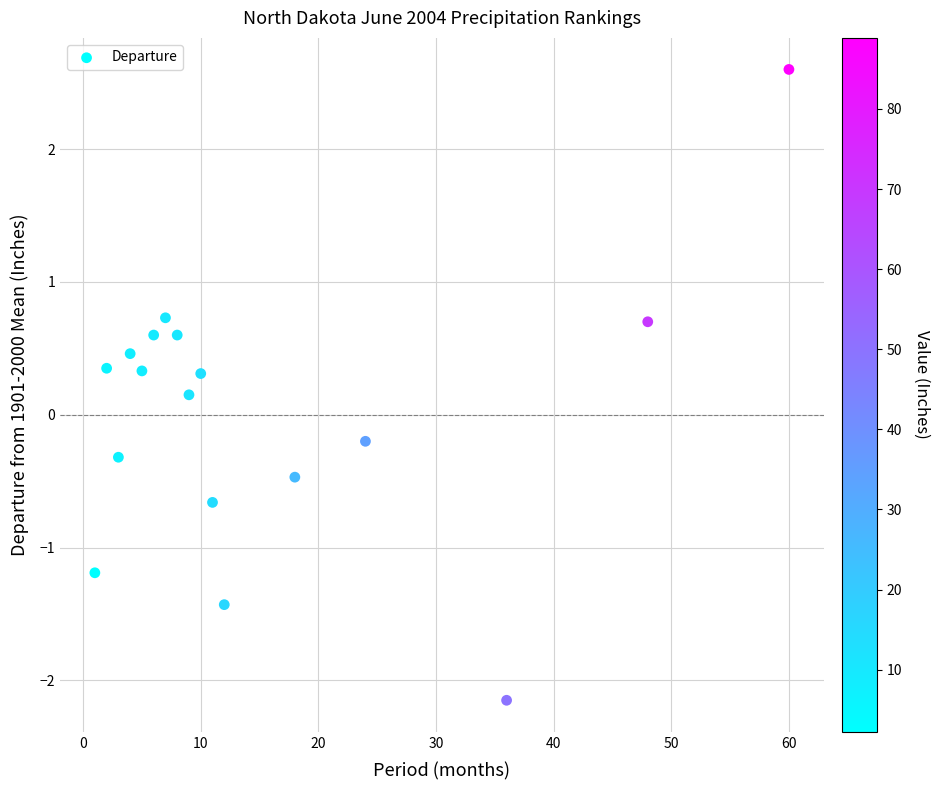

What is the range of X values (max minus min)?

59.0